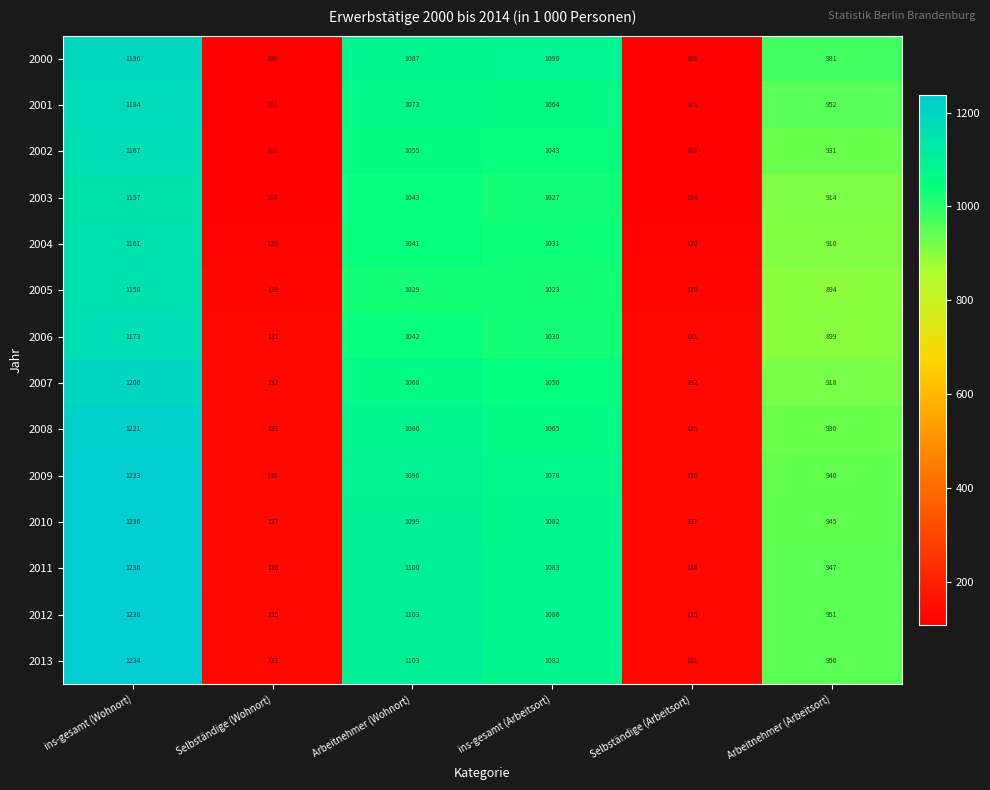

At which label does 2006 reach its peak?

ins-gesamt (Wohnort)